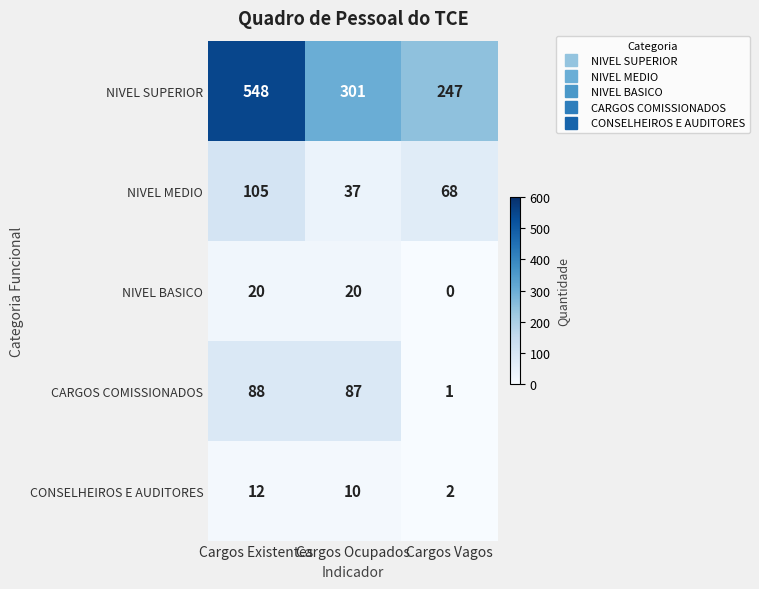

What value does the NIVEL SUPERIOR series have at Cargos Ocupados?

301